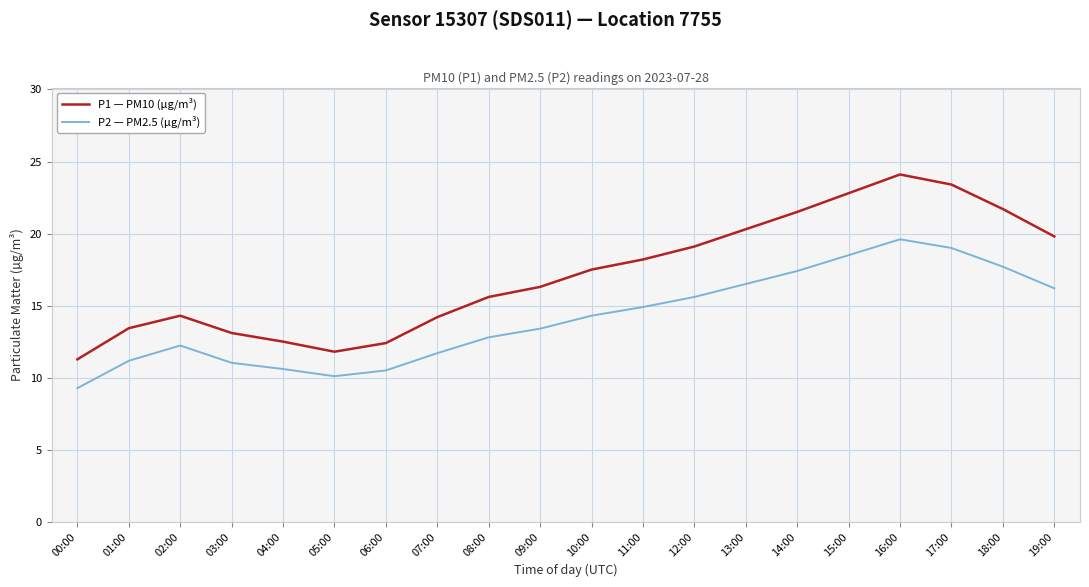

Rank the series by their average value, from highest to lowest.

P1 — PM10 (µg/m³), P2 — PM2.5 (µg/m³)